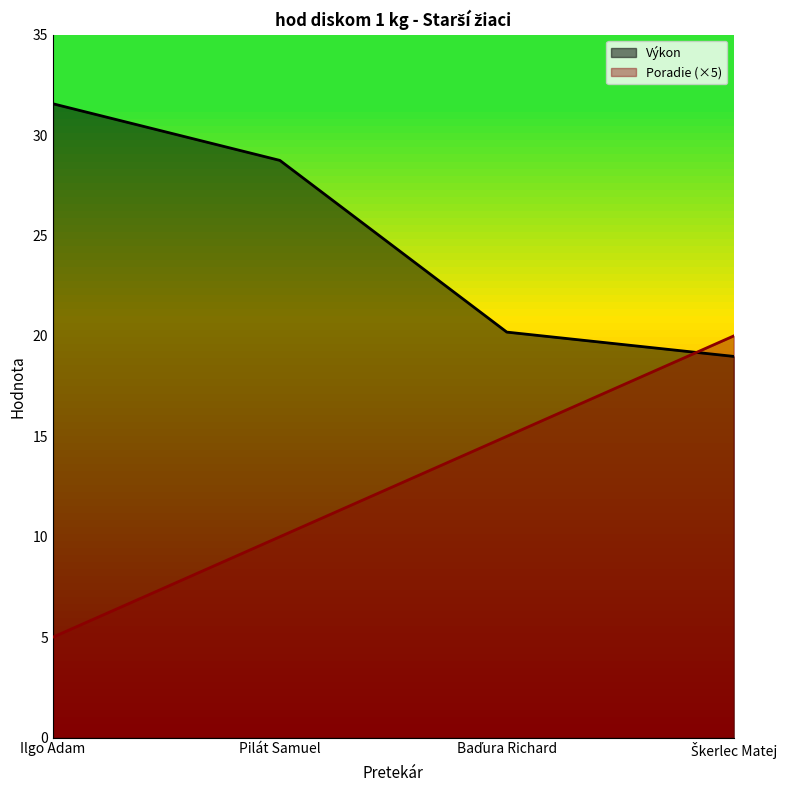

The value of Poradie at Škerlec Matej is 20.0. True or false?

True